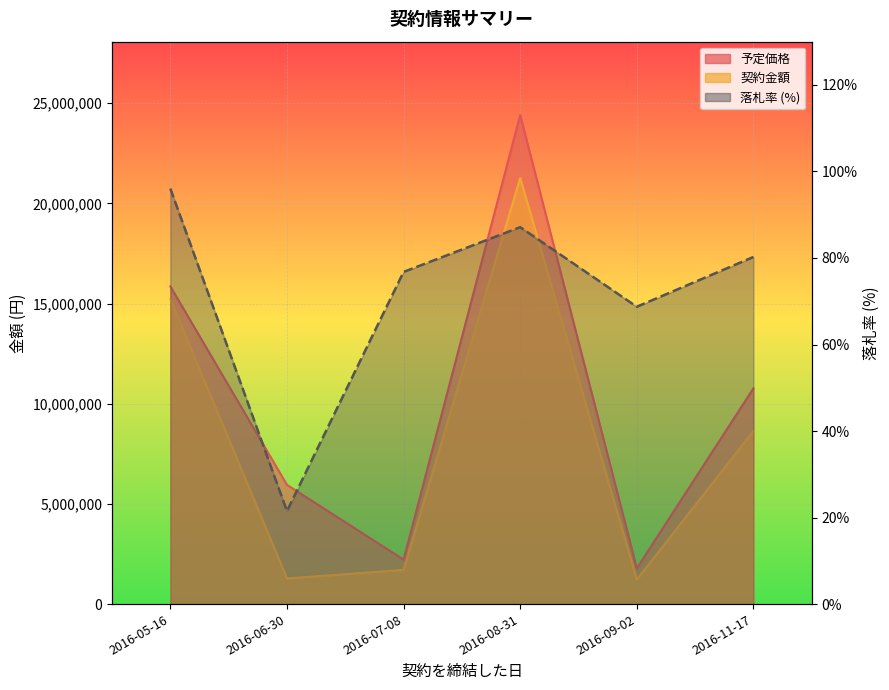

What is the value of the 落札率 point at the 2nd from the left?

21.5